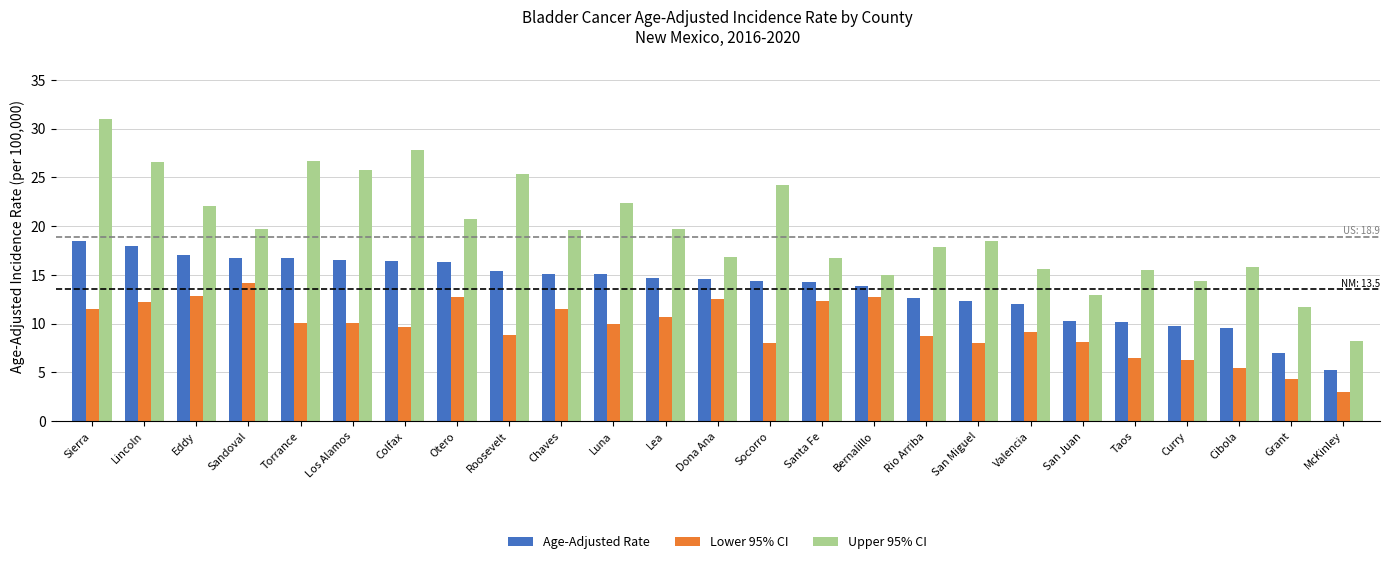

True or false: Upper 95% CI has a value of 8.8 at Dona Ana.

False